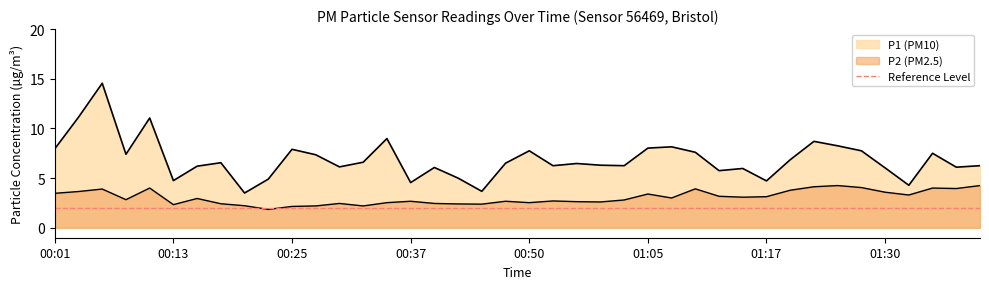

Rank the series by their average value, from highest to lowest.

P1, P2